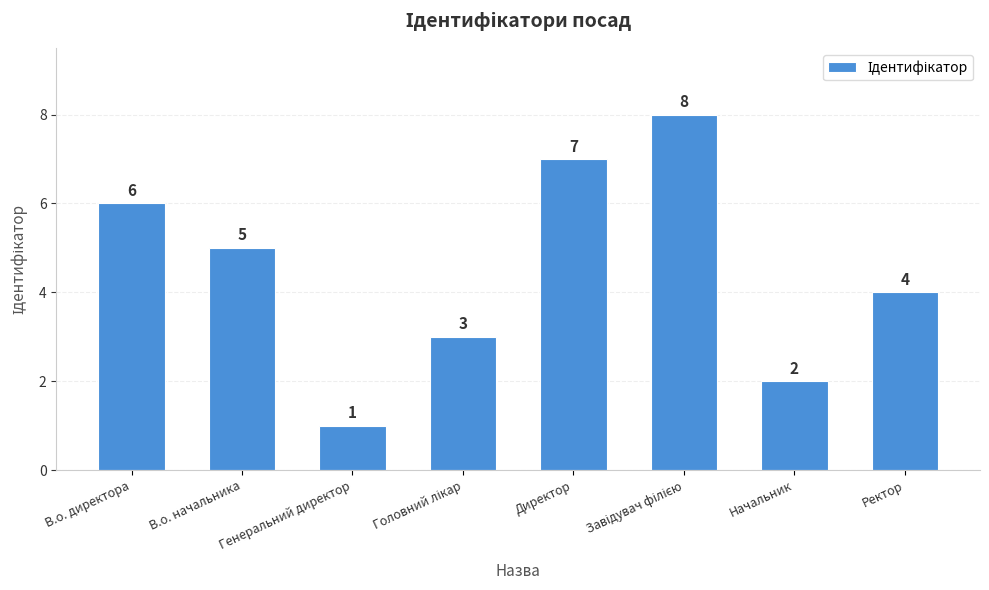

What is the maximum value shown in the chart?

8